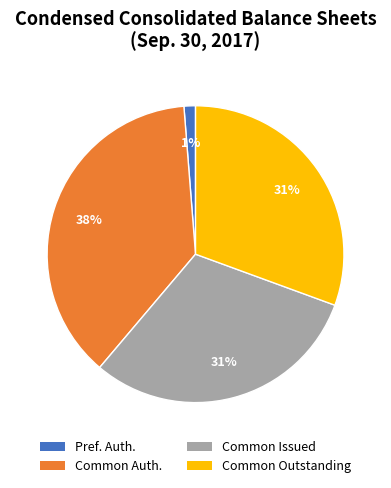

What is the smallest slice in the pie chart?

Pref. Auth.